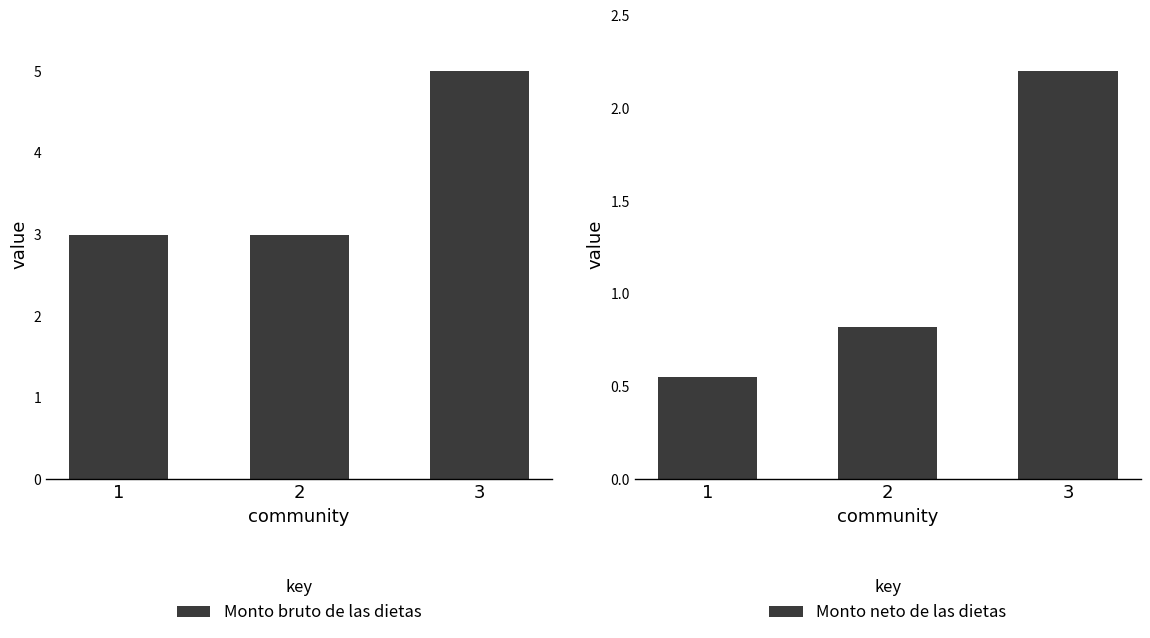

Which label corresponds to the largest value in the chart?

3